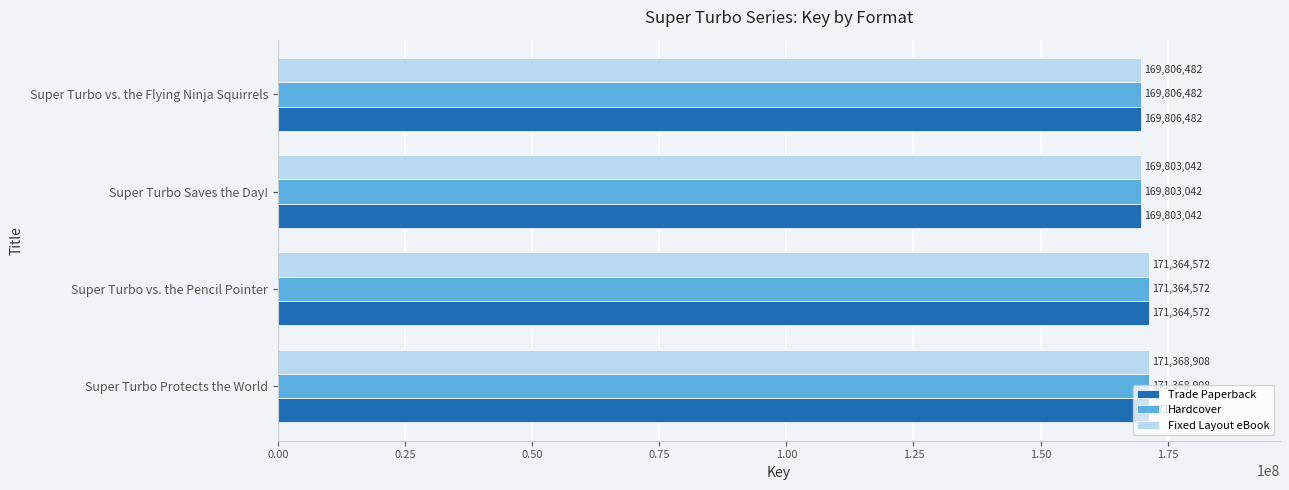

How many distinct data groups are displayed?

3